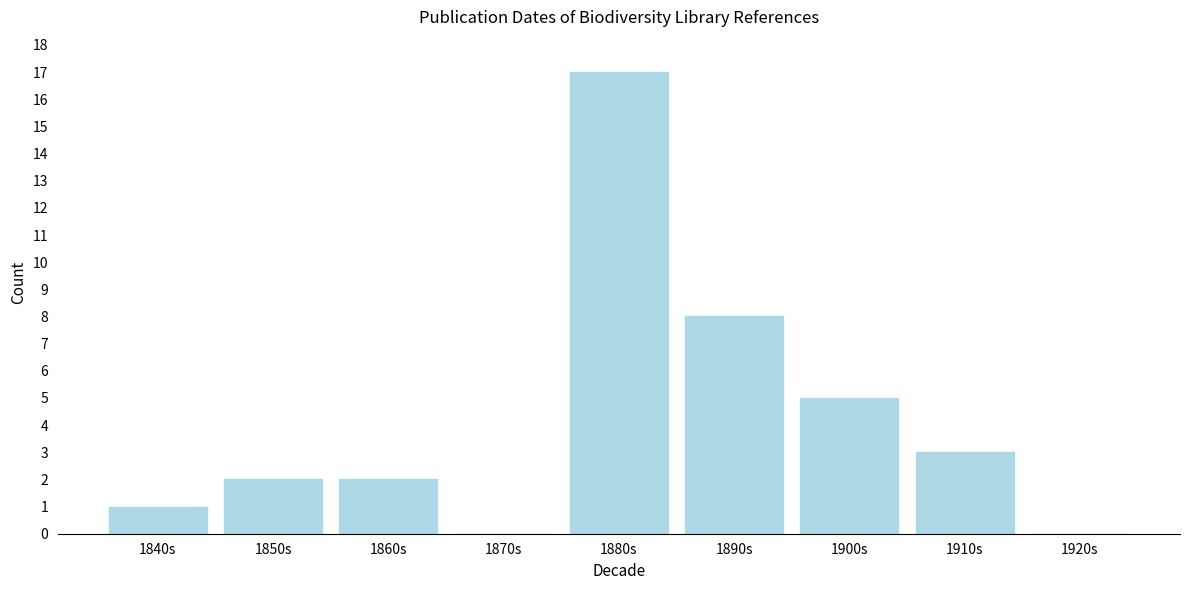

Reading left to right, what are all the values shown in this chart?

1840s=1	1850s=2	1860s=2	1870s=0	1880s=17	1890s=8	1900s=5	1910s=3	1920s=0